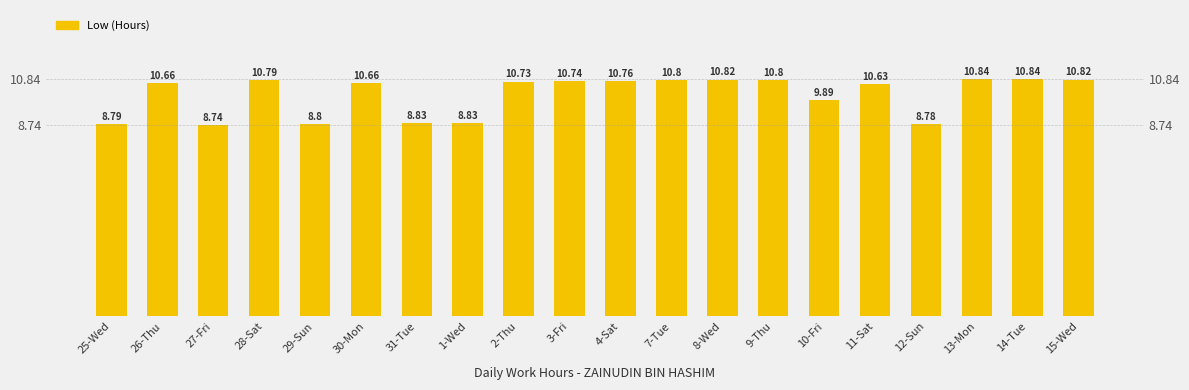

How many data points are less than 10?

7